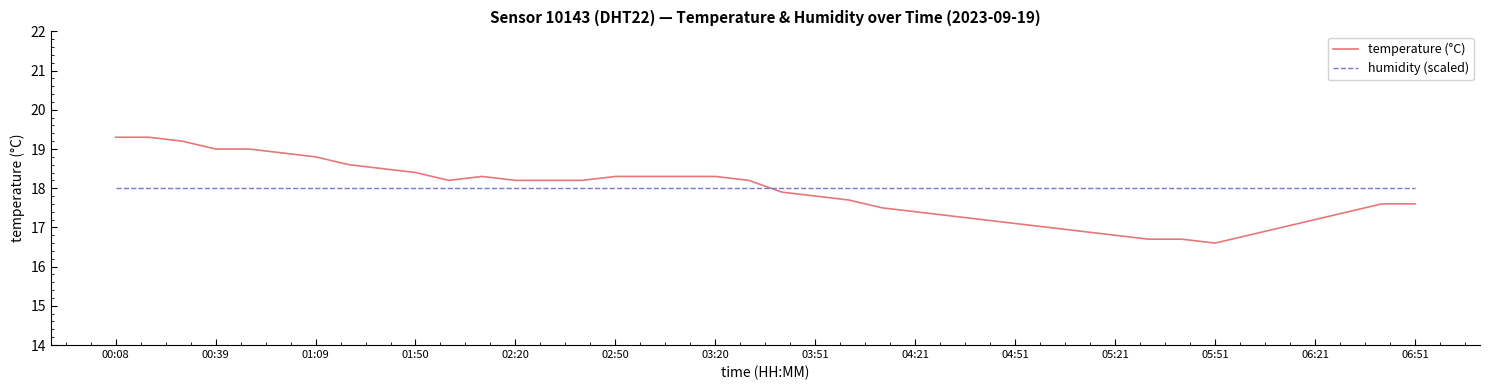

Which series has the widest spread of values?

temperature (°C)